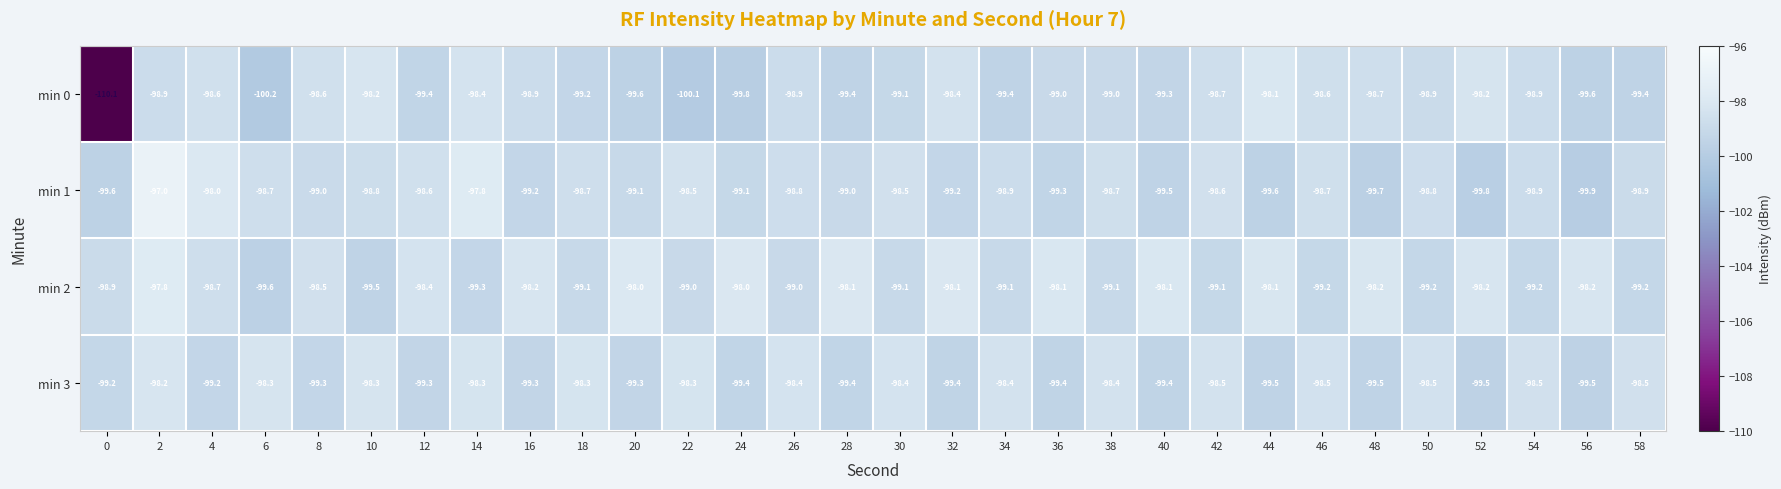

Which series has the largest total across all categories?

min 2